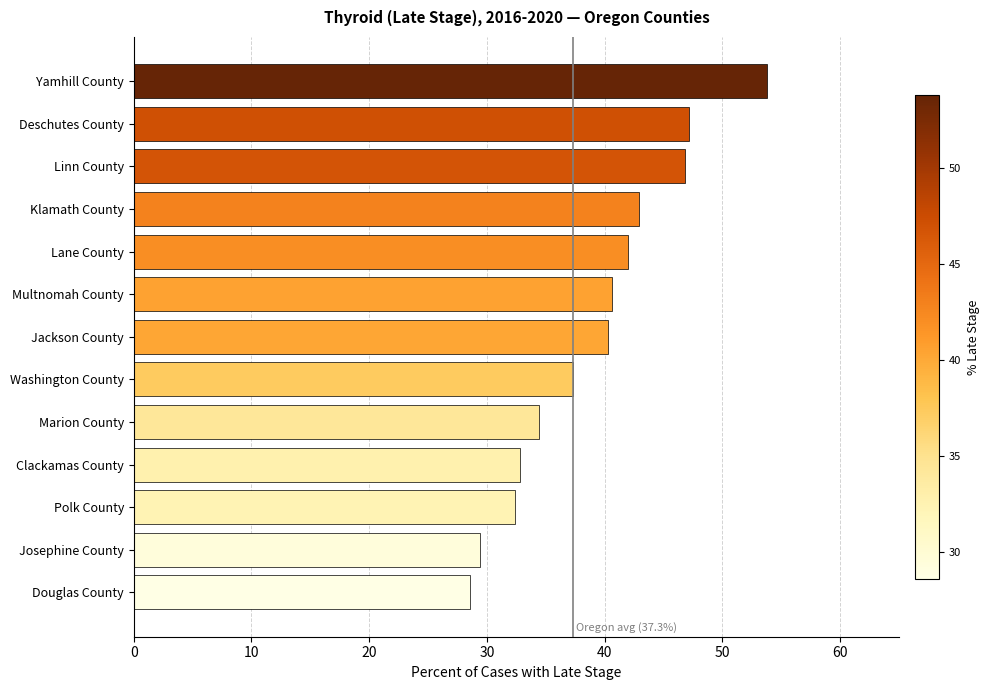

How many data points does each series have?

13